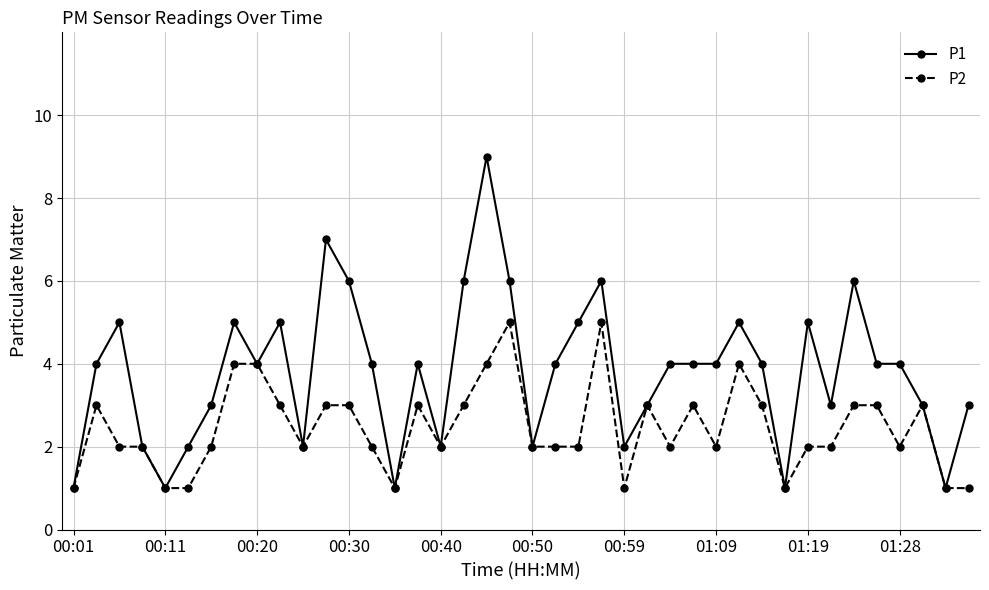

Which series has the largest total across all categories?

P1